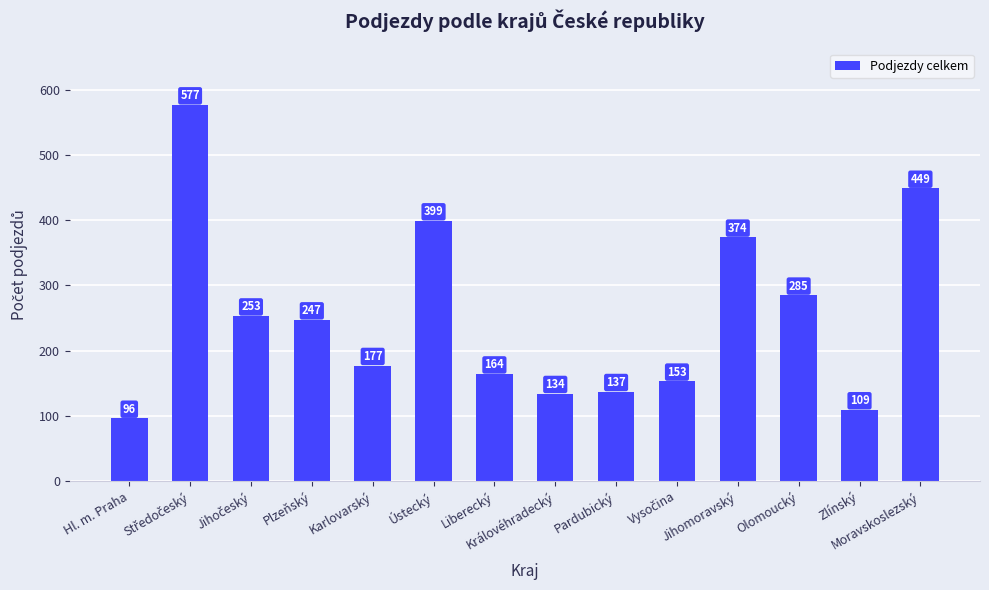

What is the difference between the maximum and second lowest values?

468